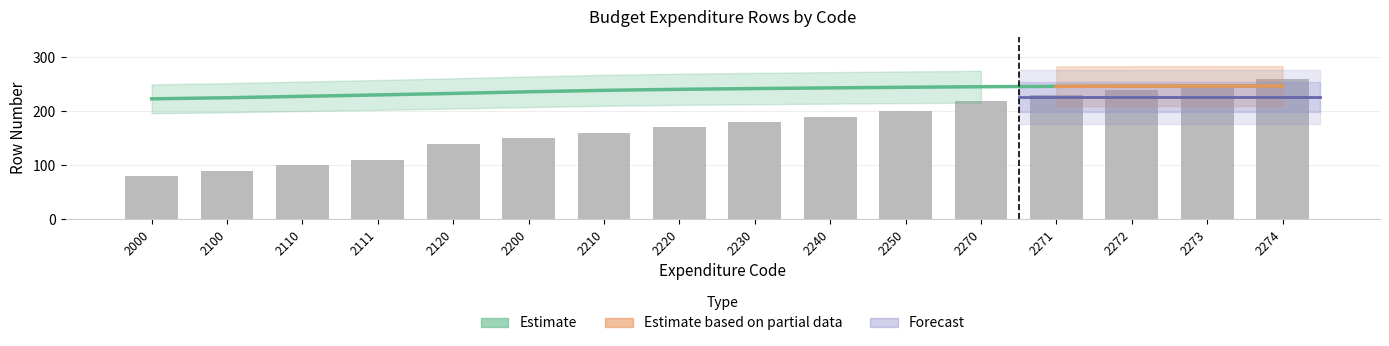

What is the difference between the maximum and second lowest values?

170